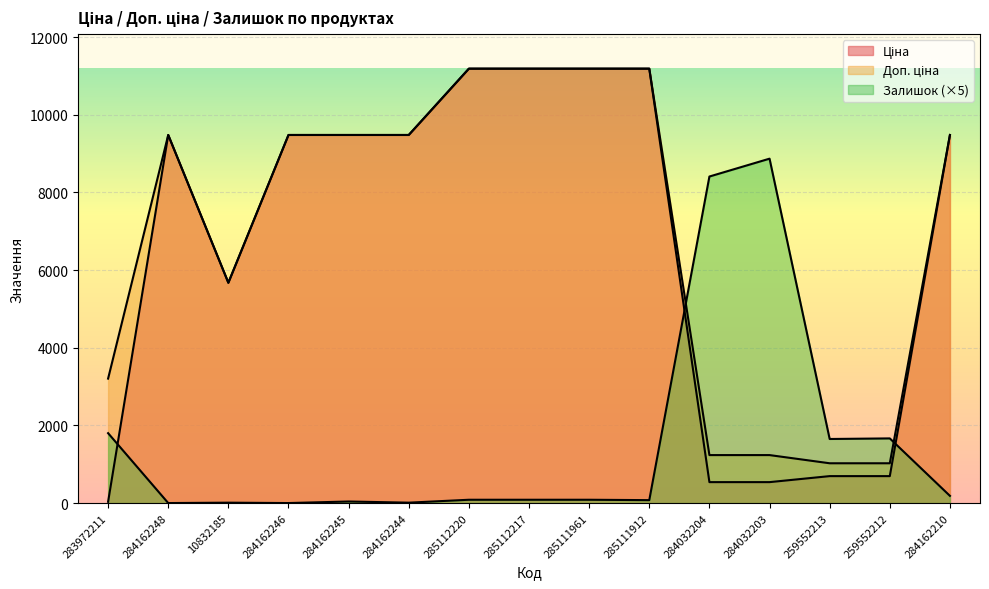

What is the label of the 2nd point from the right?

259552212